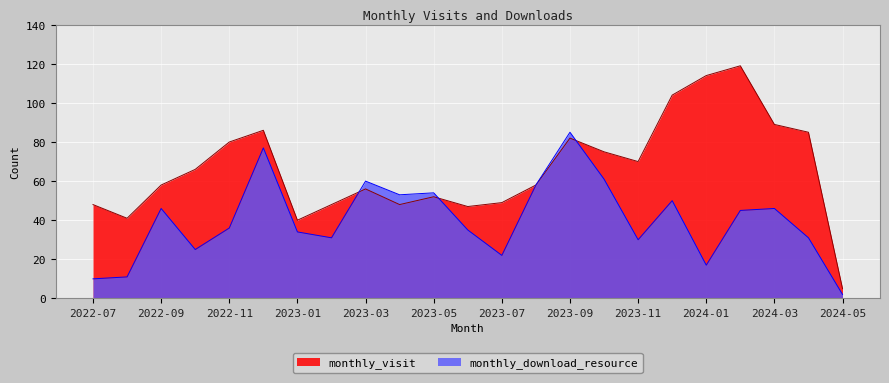

True or false: monthly_download_resource and monthly_visit intersect in this chart.

True